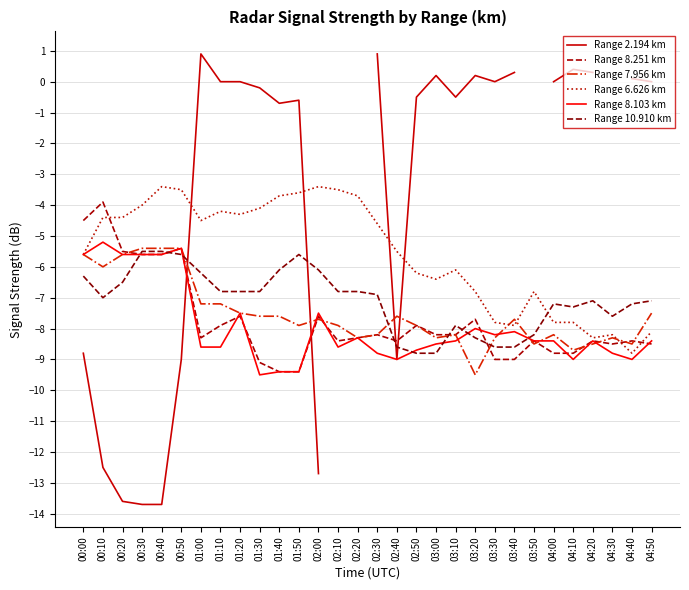

List the labels in order of Range 8.251 km value, smallest first.

01:40, 01:50, 01:30, 03:30, 03:40, 04:00, 04:10, 04:30, 04:50, 02:10, 02:40, 03:50, 04:20, 04:40, 01:00, 02:20, 02:30, 03:00, 03:10, 01:10, 02:50, 03:20, 01:20, 02:00, 00:30, 00:40, 00:20, 00:50, 00:00, 00:10